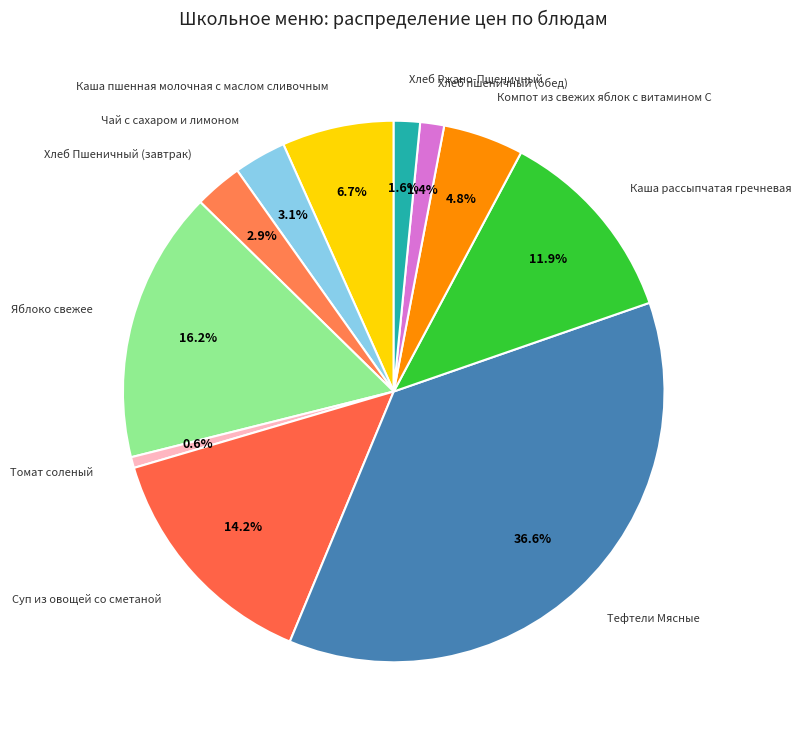

To the nearest percent, what is the difference between the Яблоко свежее and Хлеб Пшеничный (завтрак) slice percentages?

13%